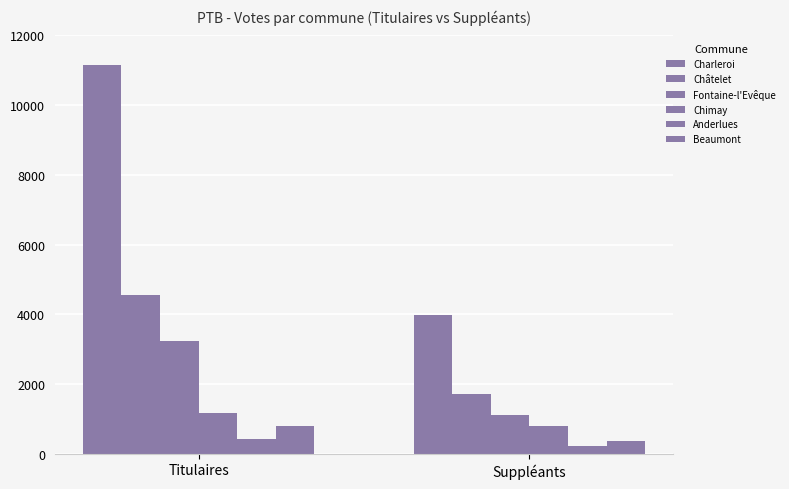

How many bars are there in each group?

6